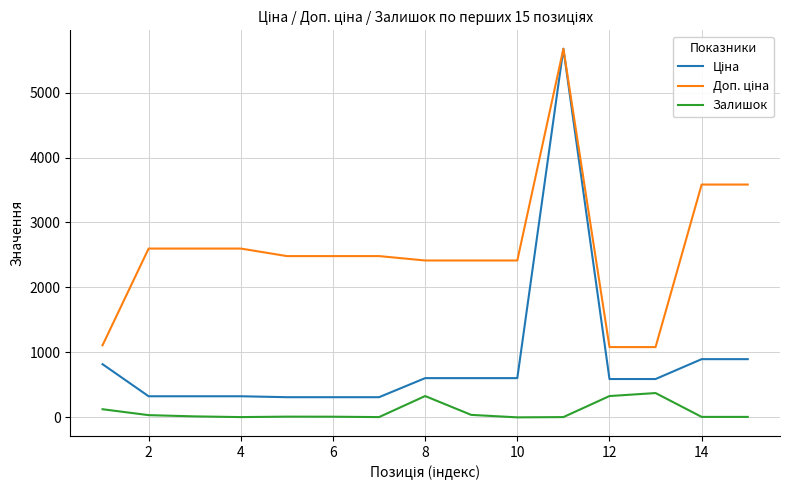

How many categories are shown in the chart?

15